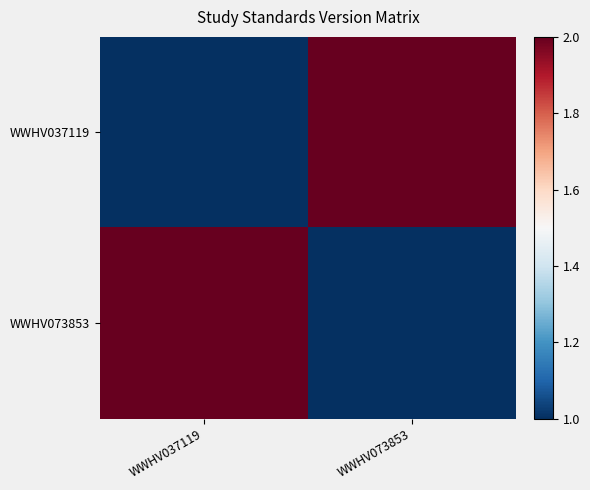

Rank the series by their maximum value, from lowest to highest.

WWHV037119, WWHV073853